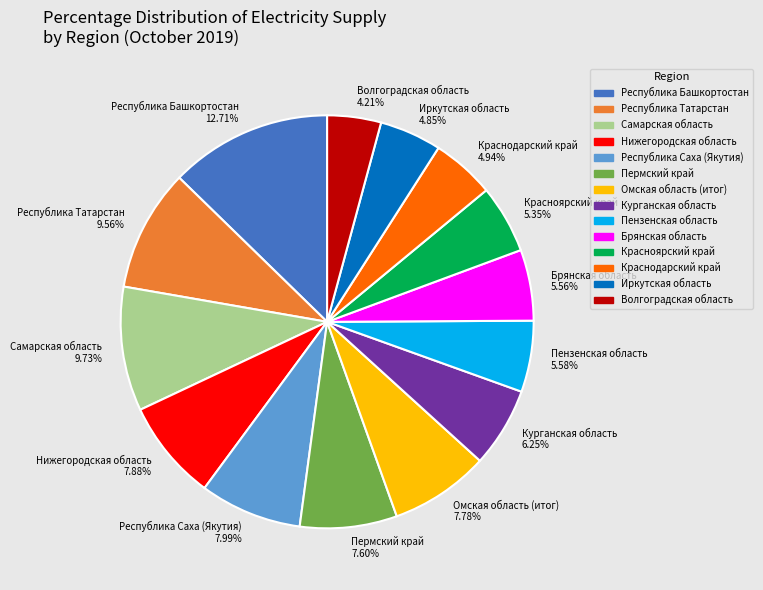

Which slice is the smallest?

Волгоградская область